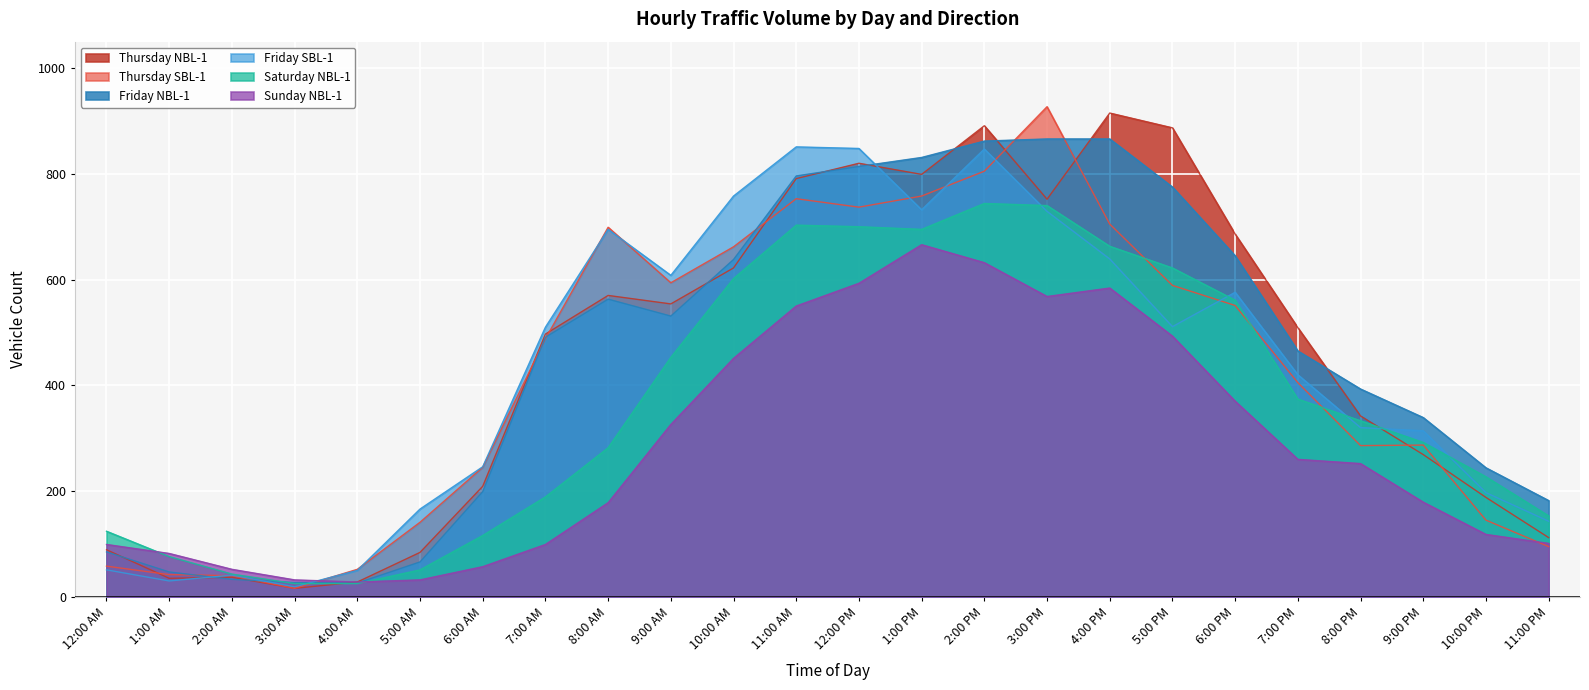

In Thursday NBL-1, how many points are lower than both neighbors (excluding endpoints)?

5